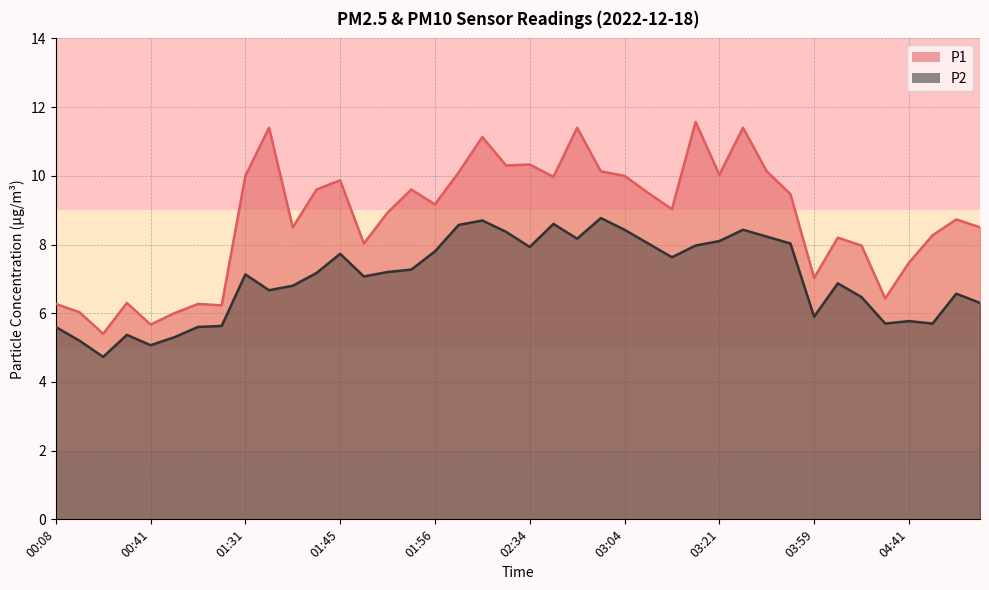

Where is P2 nearest to the value 6?

03:59